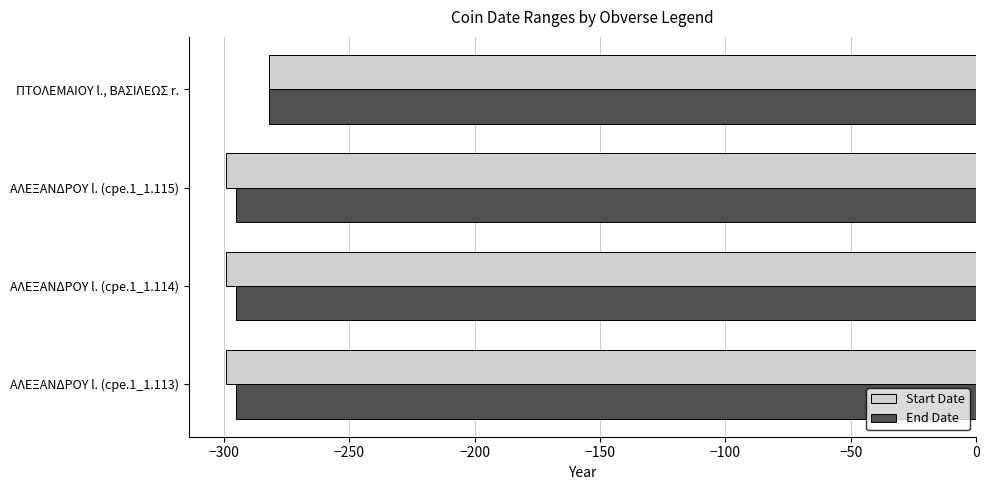

True or false: Start Date has a value of -71 at ΠΤΟΛΕΜΑΙΟY l., ΒΑΣΙΛΕΩΣ r..

False